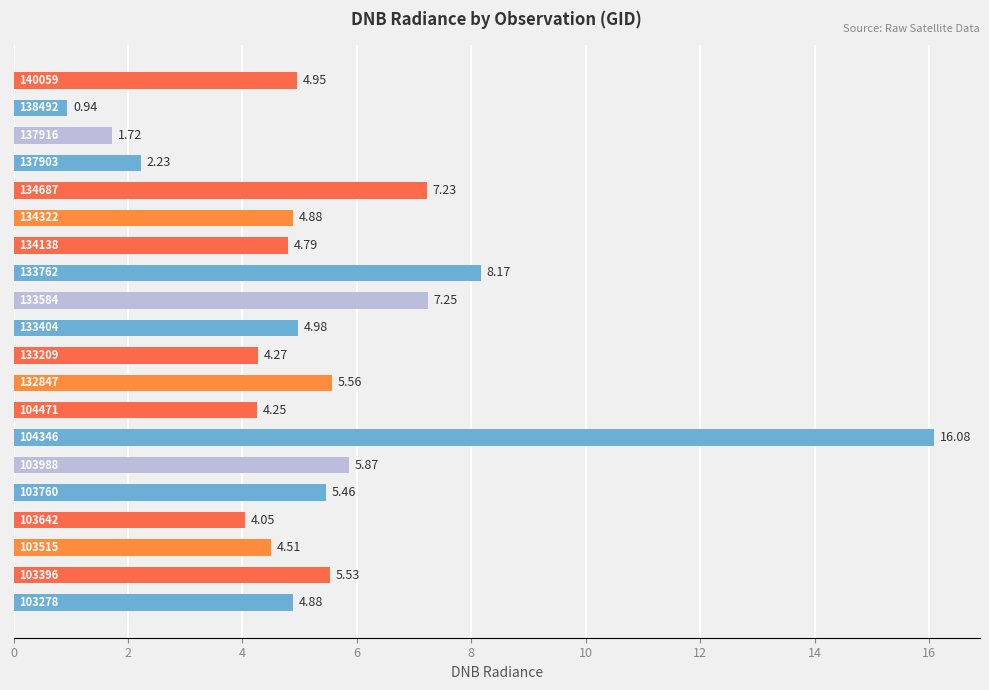

Count the number of data series in this chart.

1